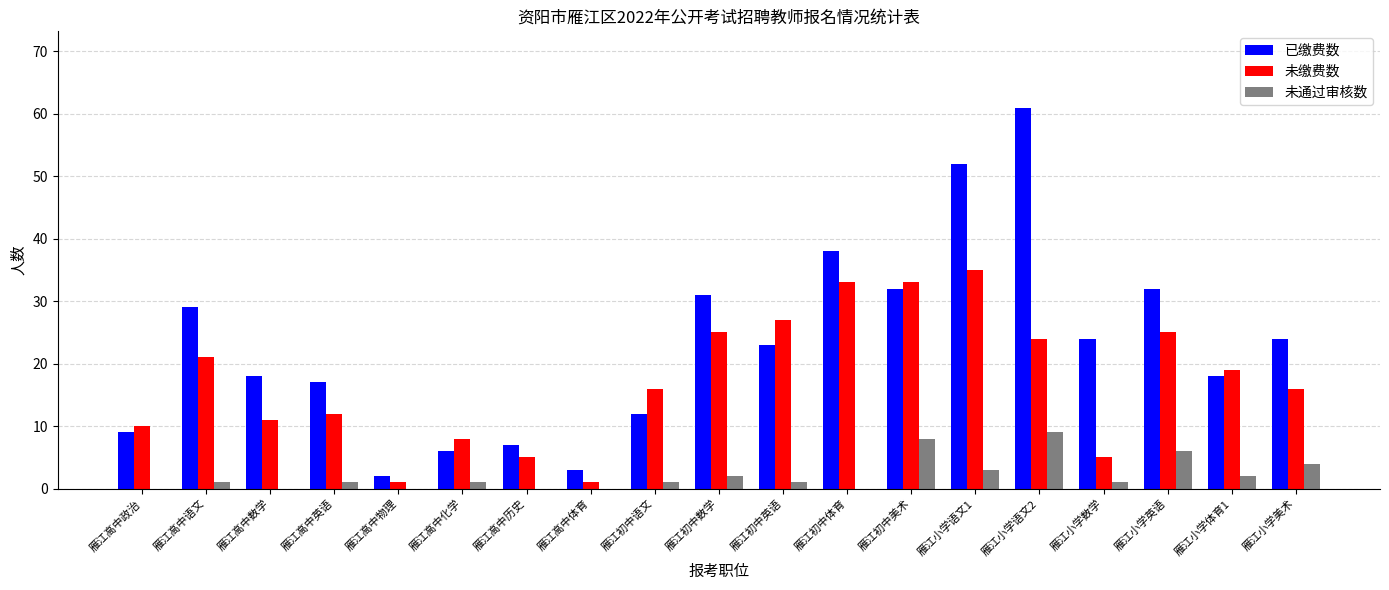

Which series has the largest total across all categories?

已缴费数